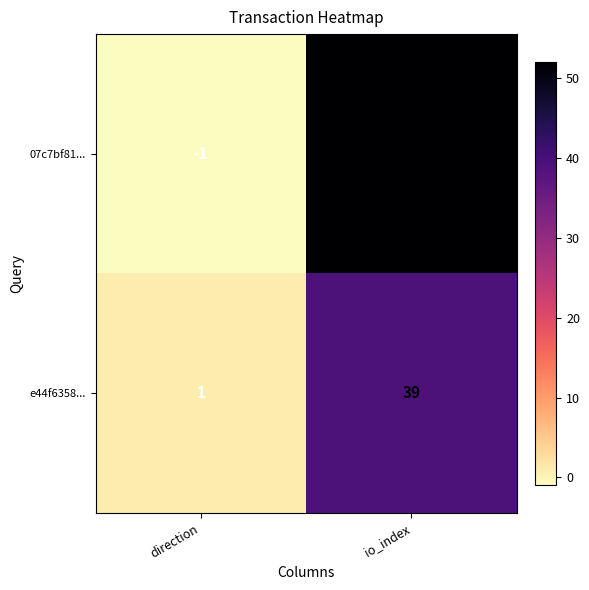

Rank the series by their maximum value, from highest to lowest.

07c7bf81..., e44f6358...